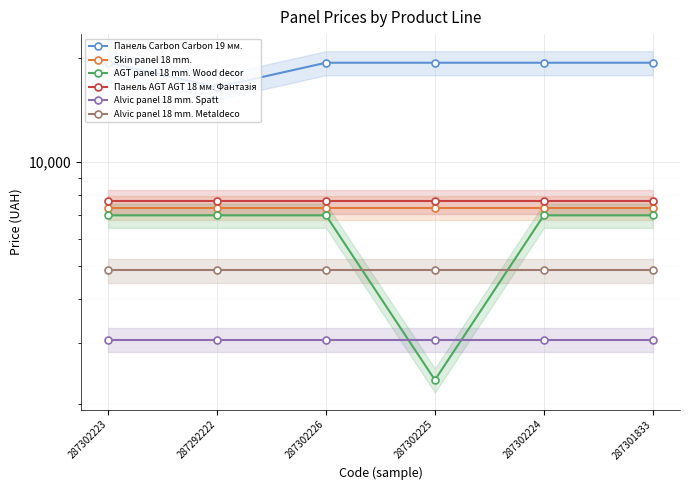

Reading left to right, what are all the values shown in this chart?

Панель Carbon Carbon 19 мм.: 19343.1	16448.2	19343.1	19343.1	19343.1	19343.1
Skin panel 18 mm.: 7360.2	7360.2	7360.2	7360.2	7360.2	7360.2
AGT panel 18 mm. Wood decor: 7002.7	7002.7	7002.7	2340.3	7002.7	7002.7
Панель AGT AGT 18 мм. Фантазія: 7688.0	7688.0	7688.0	7688.0	7688.0	7688.0
Alvic panel 18 mm. Spatt: 3059.7	3059.7	3059.7	3059.7	3059.7	3059.7
Alvic panel 18 mm. Metaldeco: 4853.3	4853.3	4853.3	4853.3	4853.3	4853.3